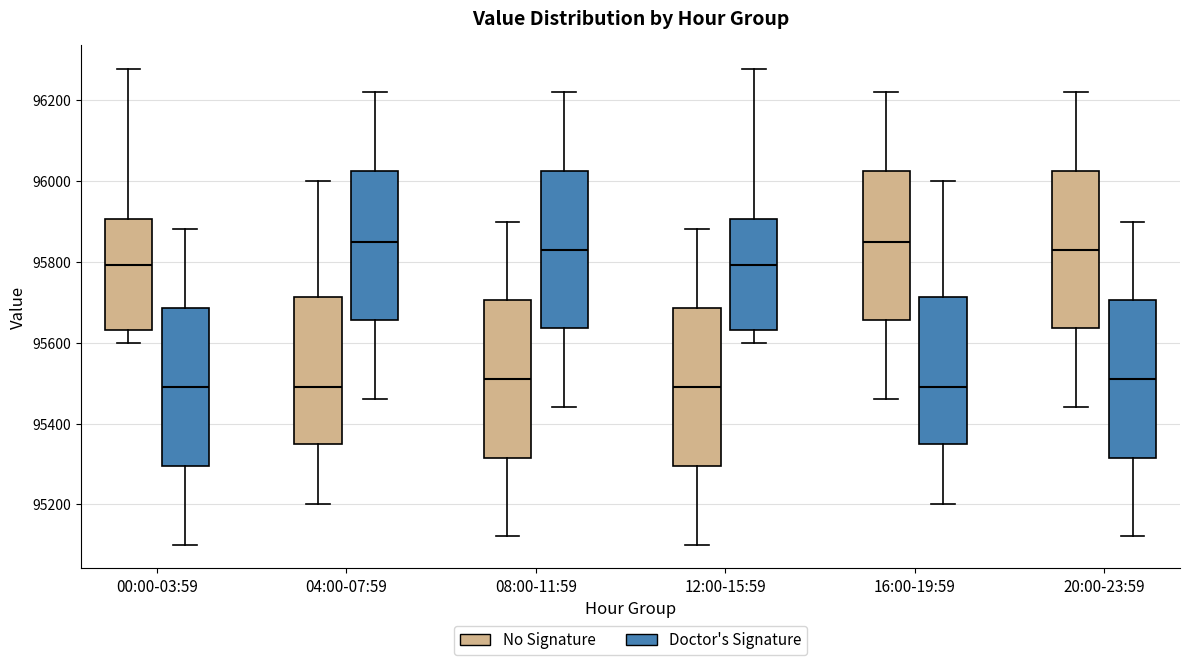

Reading left to right, transcribe this box plot: for each box, give where its median line is, the range the box spans, and where its two whiskers end, as read against the y-axis. The values are not printed on the chart, so give them approximately, as read against the axis.

00:00-03:59 (No Signature): median 95800, box 95640 to 95900, whiskers 95600 to 96280
00:00-03:59 (Doctor's Signature): median 95500, box 95300 to 95680, whiskers 95100 to 95880
04:00-07:59 (No Signature): median 95500, box 95340 to 95720, whiskers 95200 to 96000
04:00-07:59 (Doctor's Signature): median 95860, box 95660 to 96020, whiskers 95460 to 96220
08:00-11:59 (No Signature): median 95520, box 95320 to 95700, whiskers 95120 to 95900
08:00-11:59 (Doctor's Signature): median 95840, box 95640 to 96020, whiskers 95440 to 96220
12:00-15:59 (No Signature): median 95500, box 95300 to 95680, whiskers 95100 to 95880
12:00-15:59 (Doctor's Signature): median 95800, box 95640 to 95900, whiskers 95600 to 96280
16:00-19:59 (No Signature): median 95860, box 95660 to 96020, whiskers 95460 to 96220
16:00-19:59 (Doctor's Signature): median 95500, box 95340 to 95720, whiskers 95200 to 96000
20:00-23:59 (No Signature): median 95840, box 95640 to 96020, whiskers 95440 to 96220
20:00-23:59 (Doctor's Signature): median 95520, box 95320 to 95700, whiskers 95120 to 95900